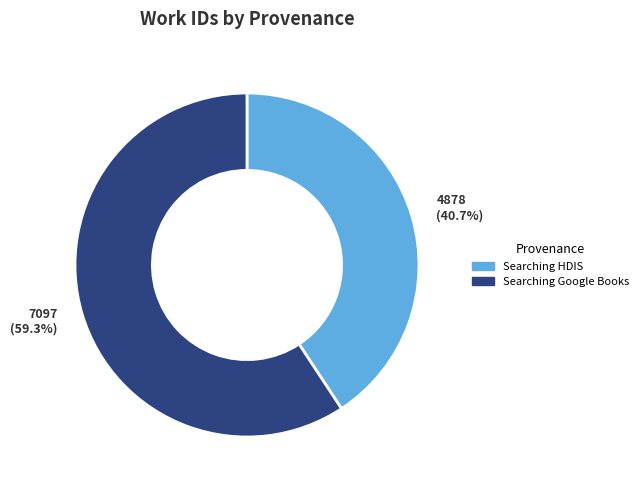

Is there a majority slice in this chart?

Yes